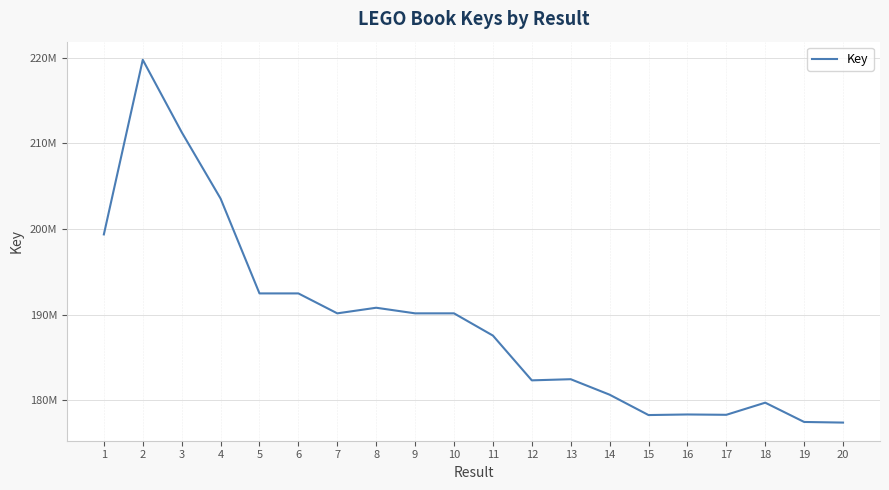

What is the average value?

189118581